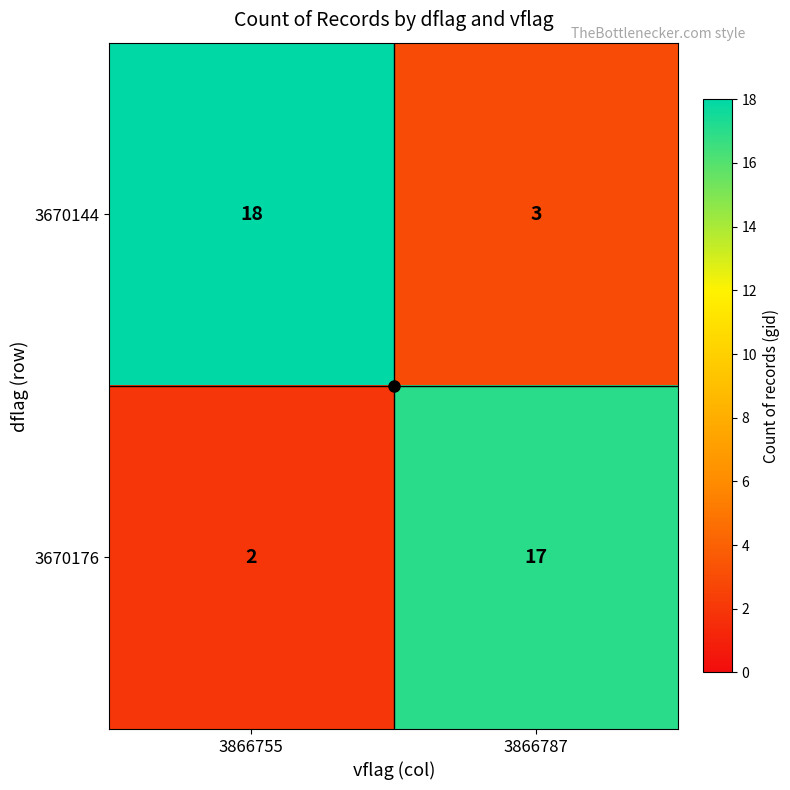

At how many categories does at least one series exceed 4?

2